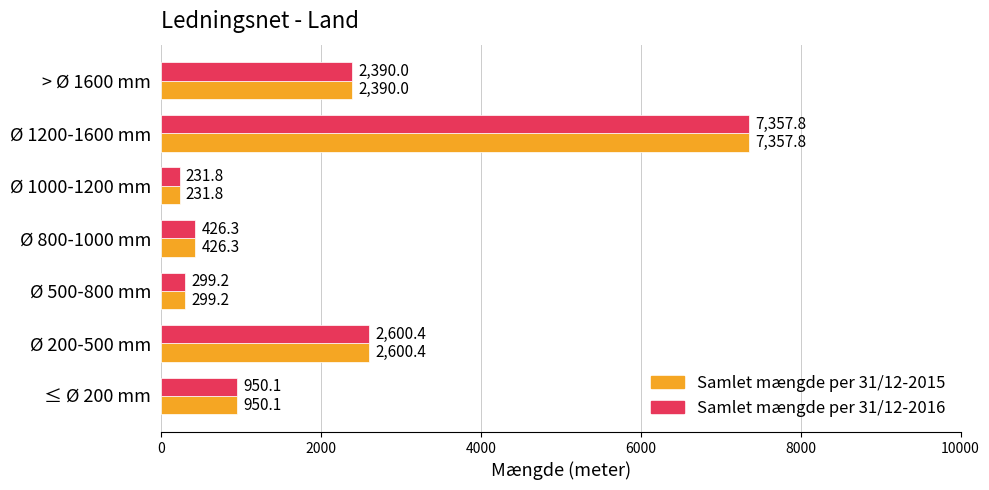

Is the value of Samlet mængde per 31/12-2015 at ≤ Ø 200 mm greater than the value of Samlet mængde per 31/12-2016 at > Ø 1600 mm?

No